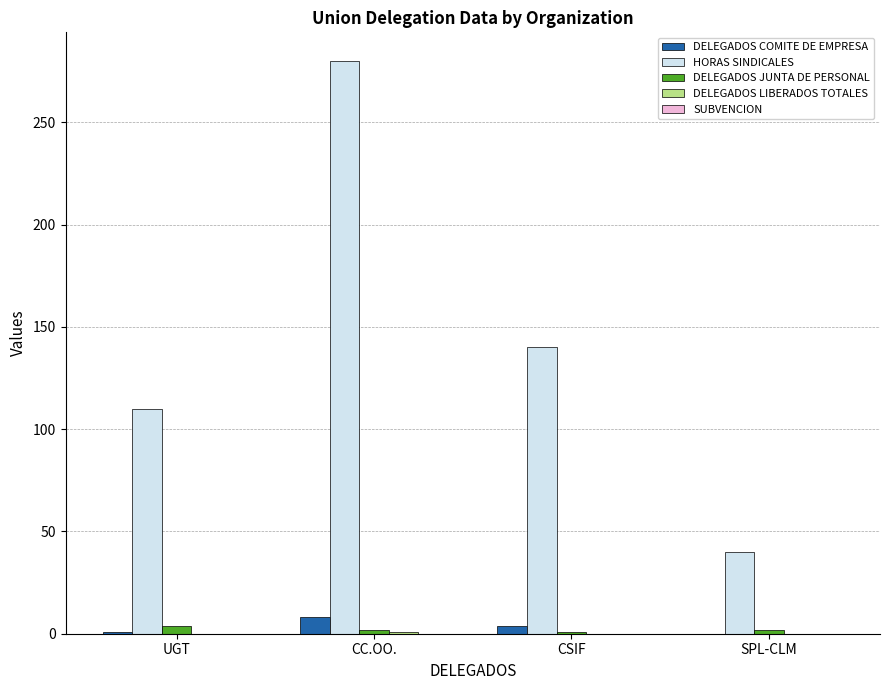

At which category is the sum across all series the highest?

CC.OO.